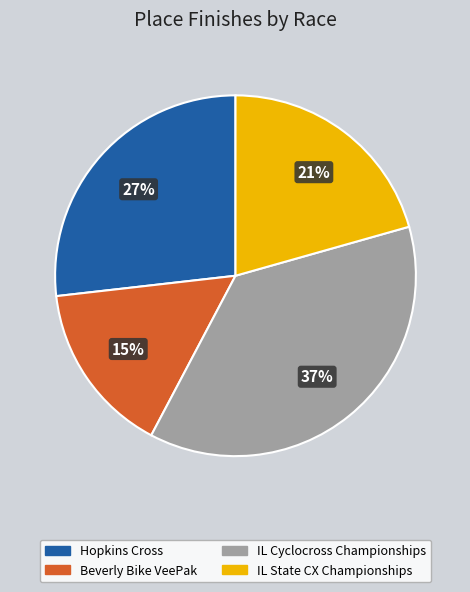

To the nearest percent, what is the average slice percentage?

25%